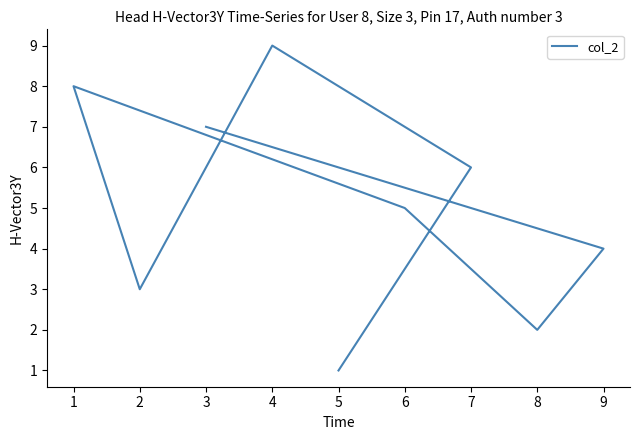

How many distinct data groups are displayed?

1